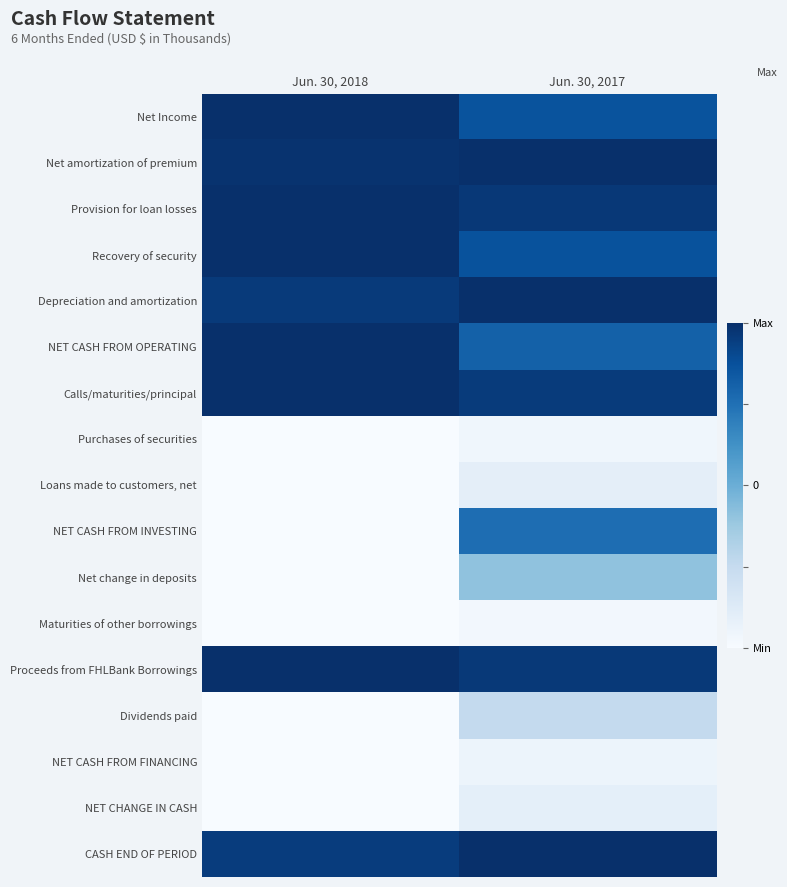

What is the spread (max minus min) of values at Jun. 30, 2018?

1.0